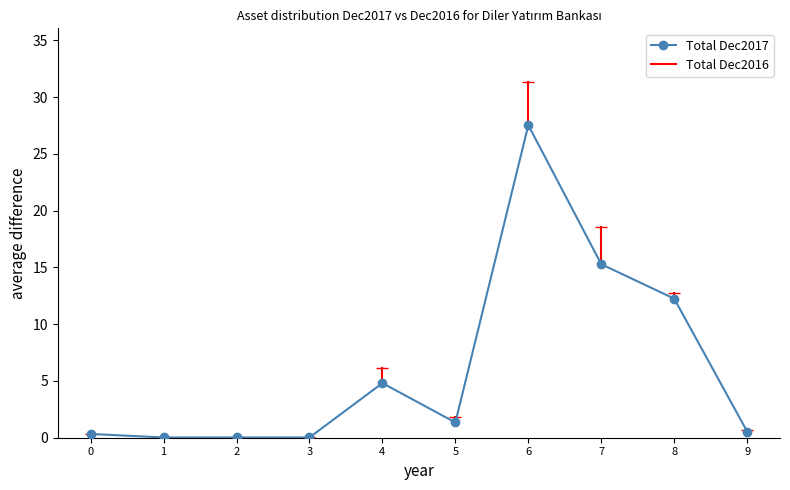

What is the greatest value displayed?

27.5